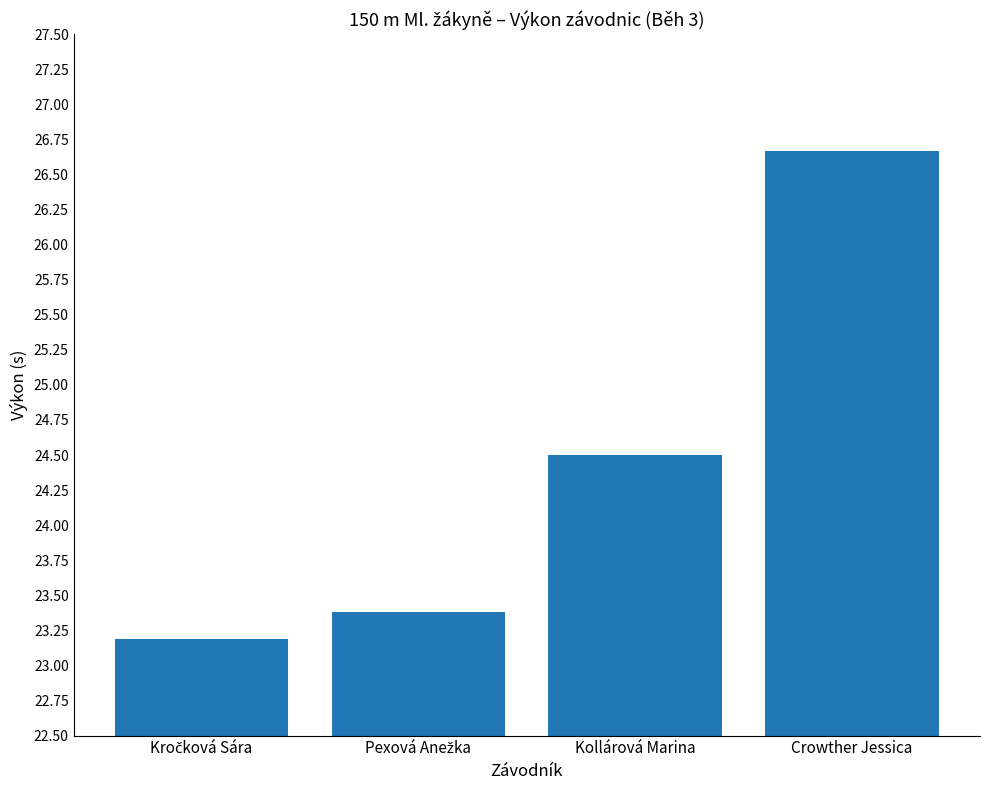

What is the maximum value shown in the chart?

26.7